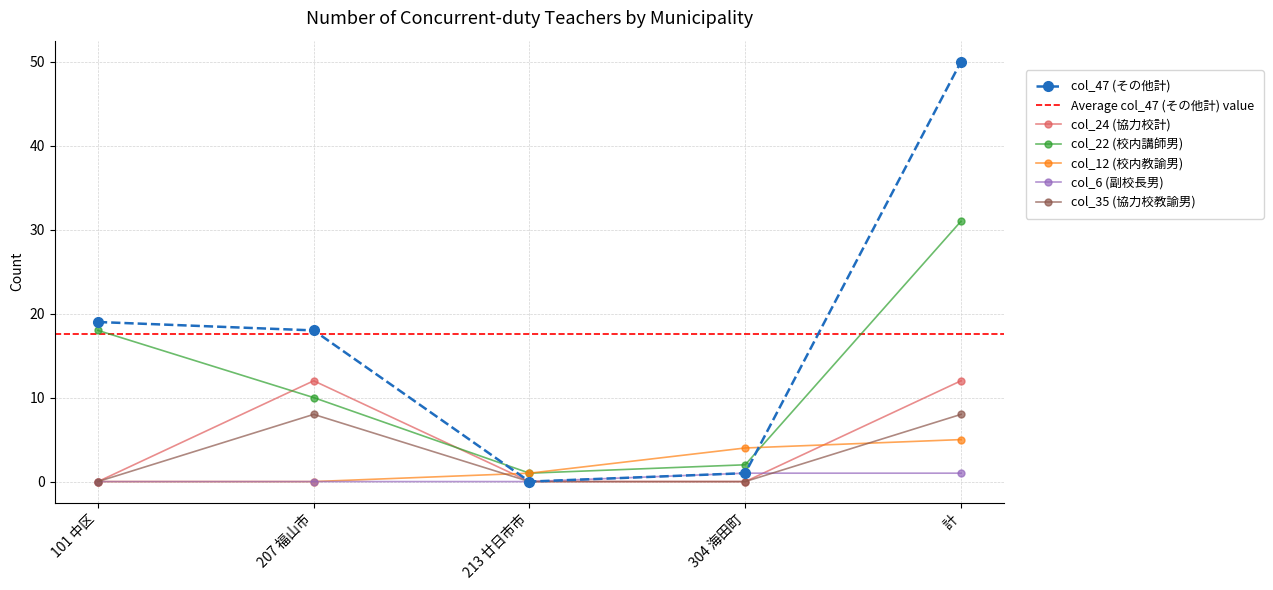

How many lines are shown in the chart?

6